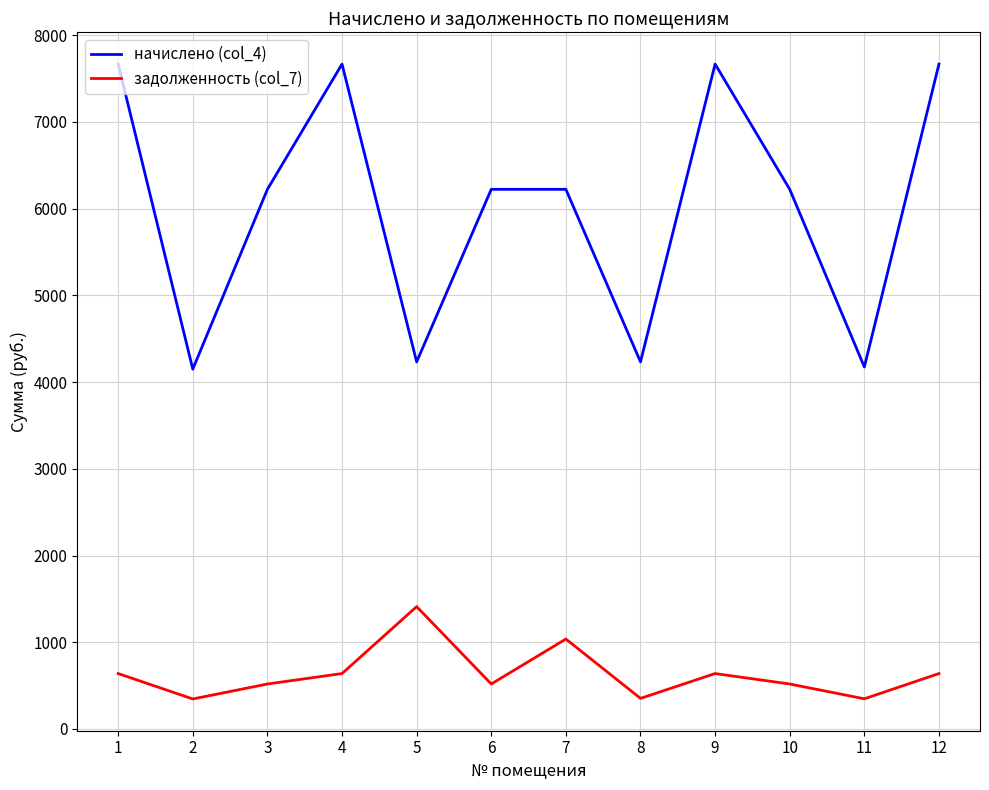

How many interior local peaks does the задолженность (col_7) series have?

3